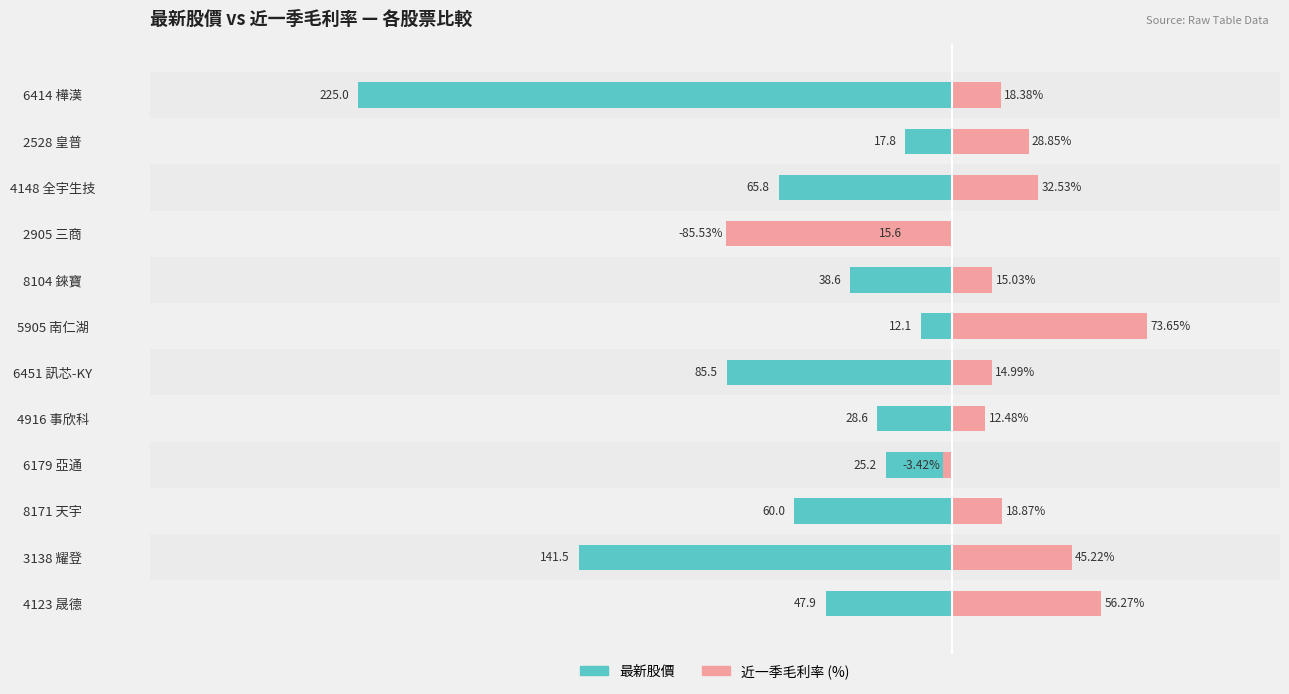

What is the average value of the 近一季毛利率 (%) series?

18.9